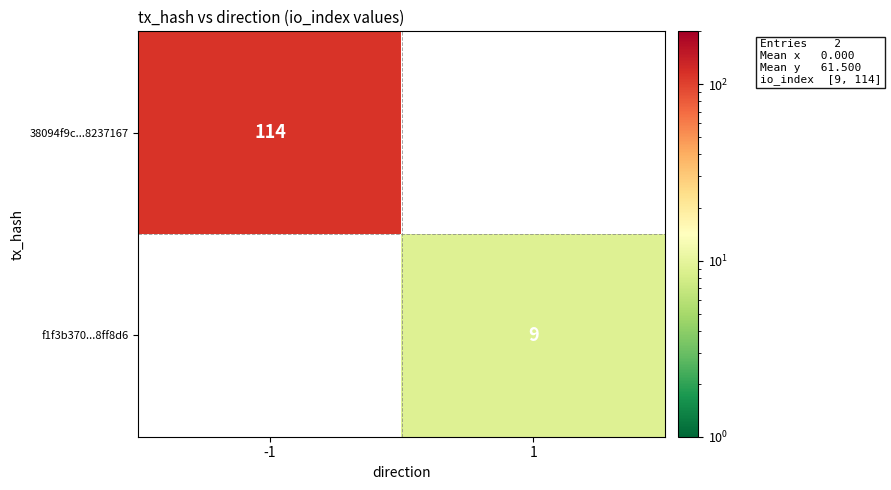

True or false: 38094f9c...8237167 has a value of 114 at -1.

True